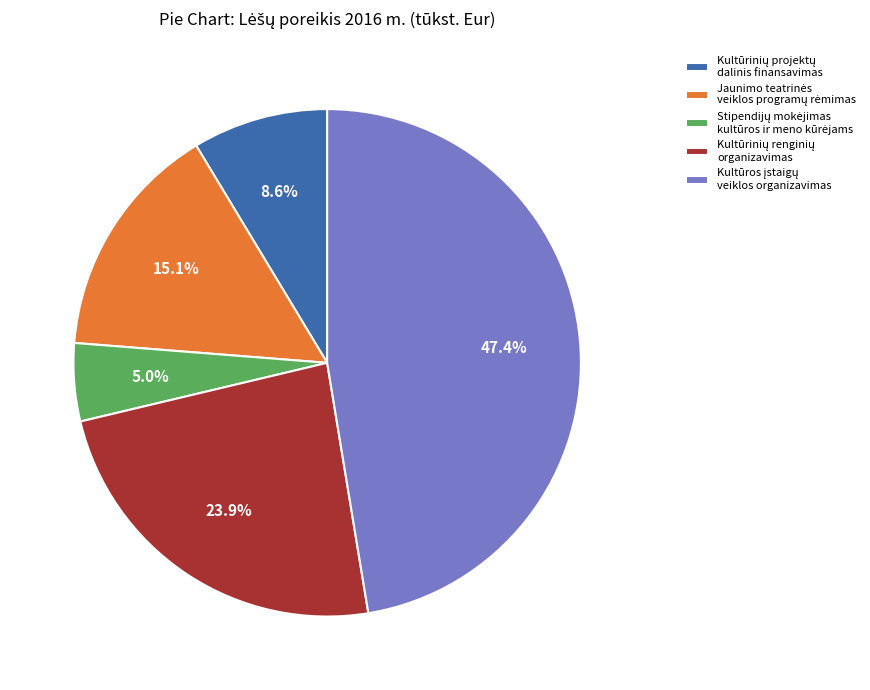

Is there a majority slice in this chart?

No